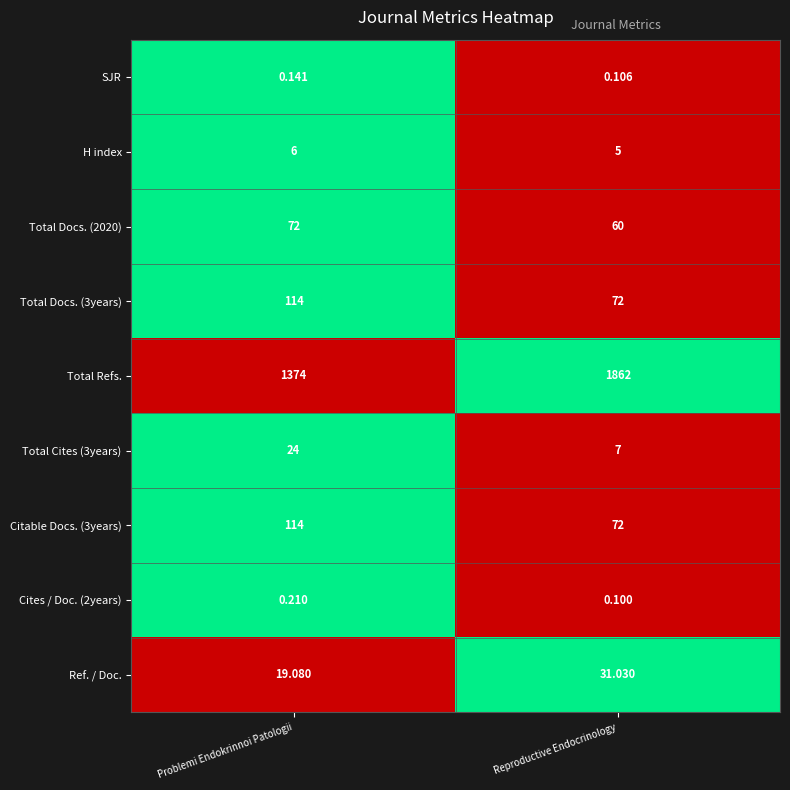

At which category is the sum across all series the highest?

Reproductive Endocrinology